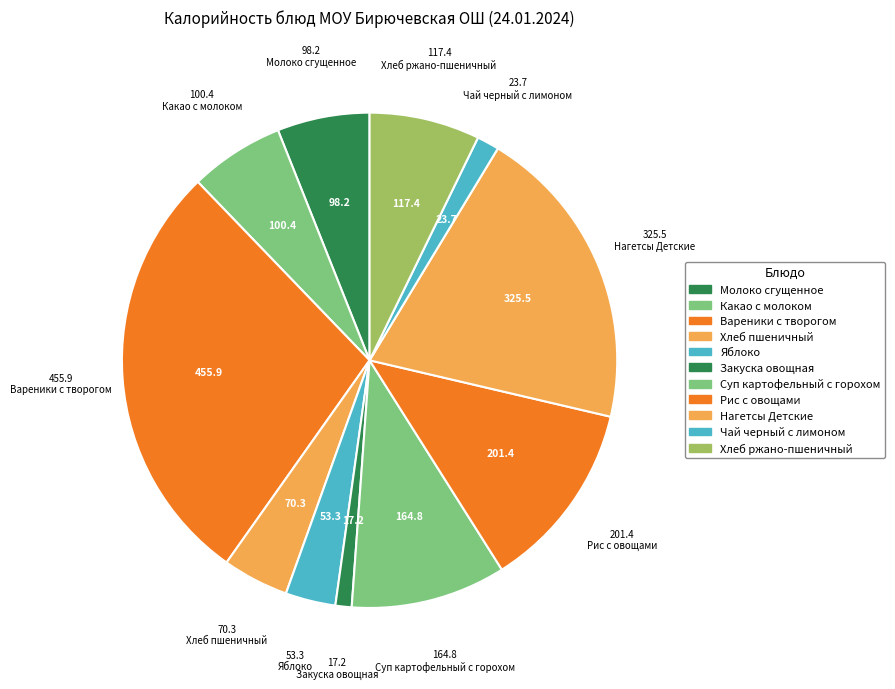

Is Нагетсы Детские the majority of the pie?

No